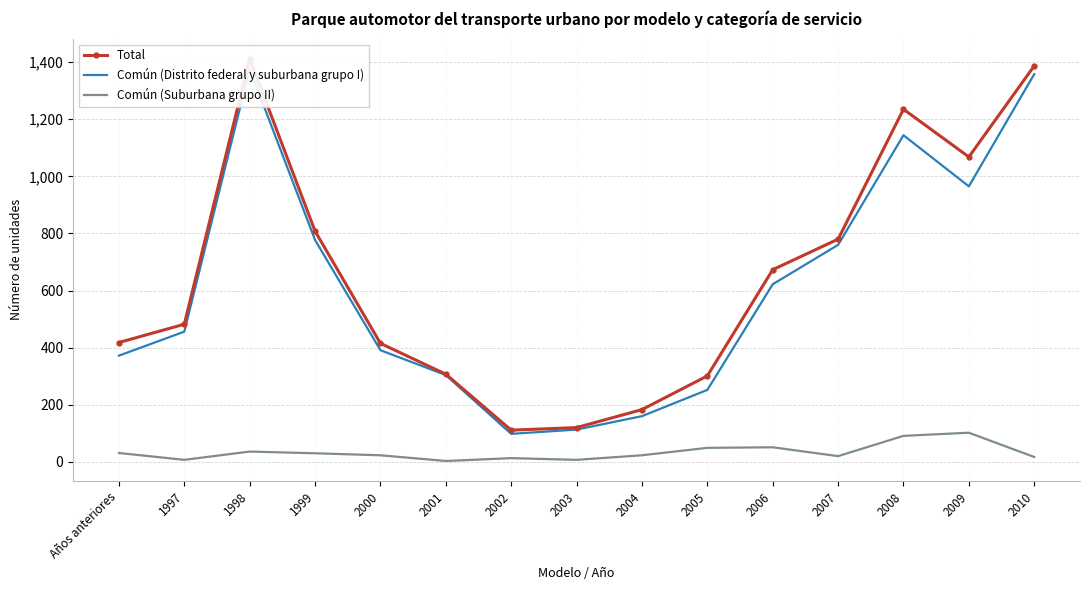

What are all the series names shown in the legend?

Total, Común (Distrito federal y suburbana grupo I), Común (Suburbana grupo II)